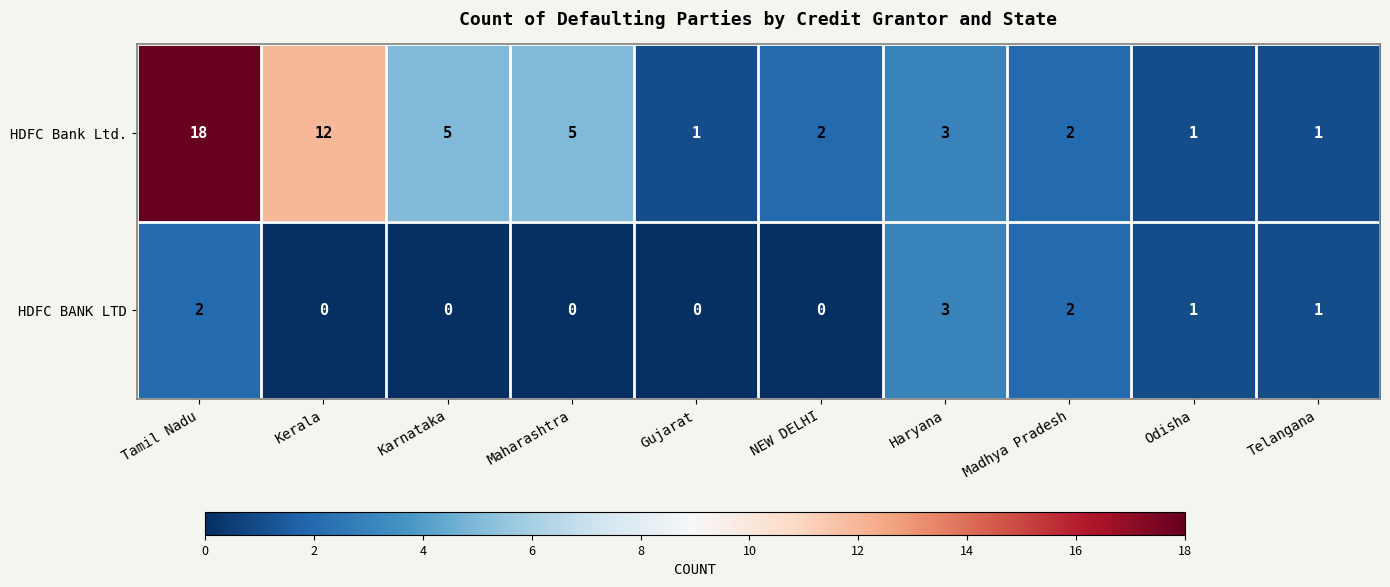

Is it true that HDFC Bank Ltd. equals 3 at Kerala?

False